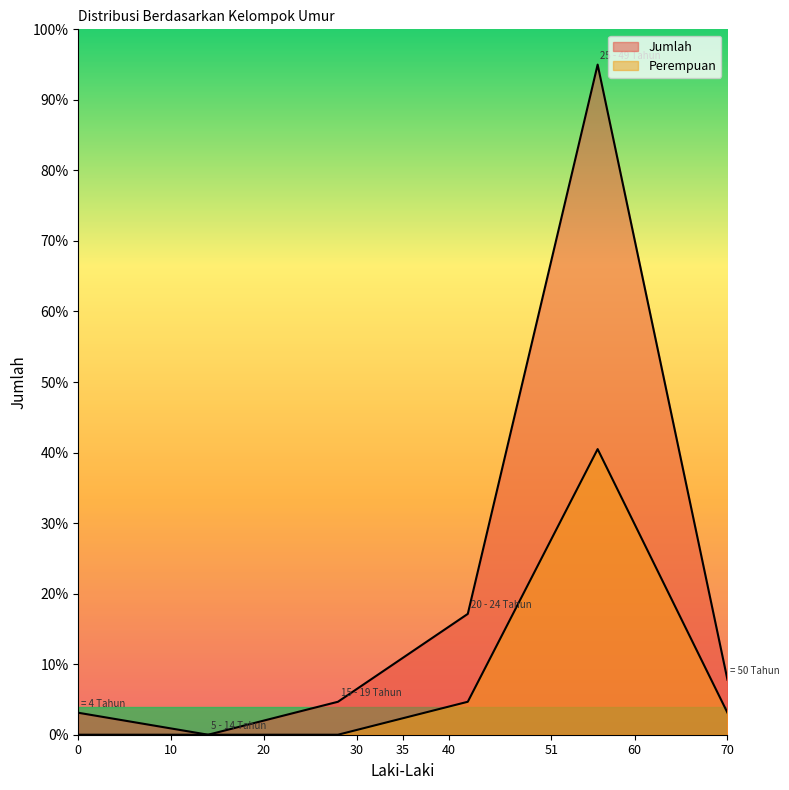

Rank the series by their maximum value, from lowest to highest.

Perempuan, Jumlah